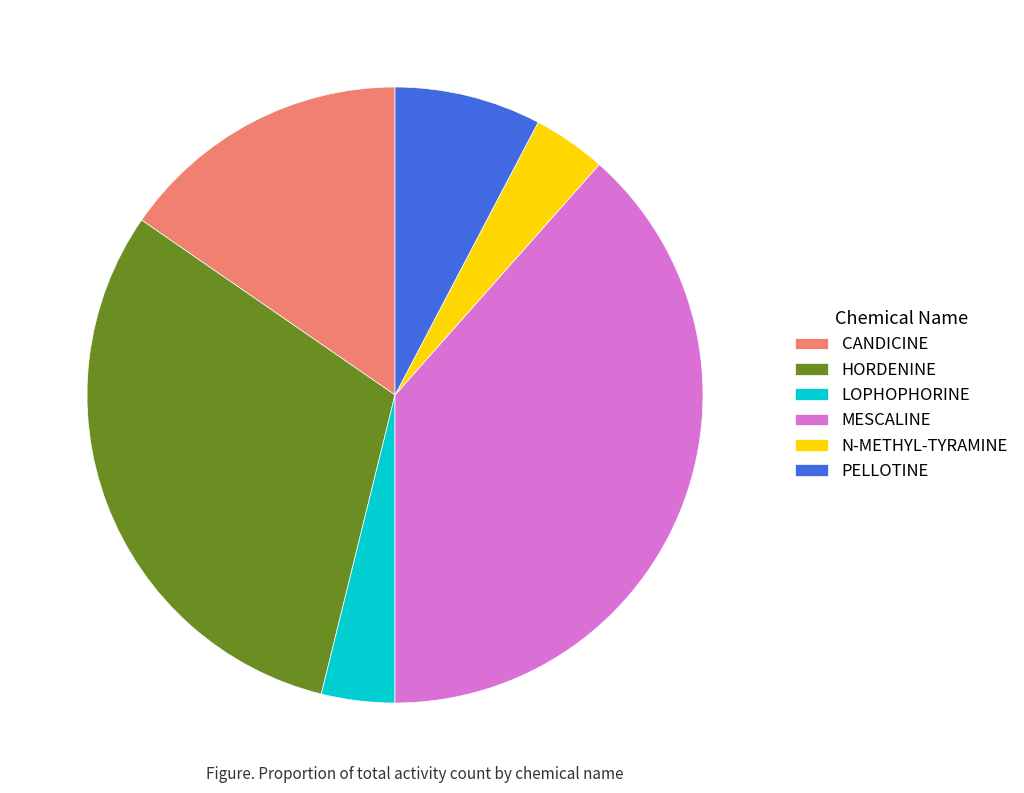

Is there a majority slice in this chart?

No